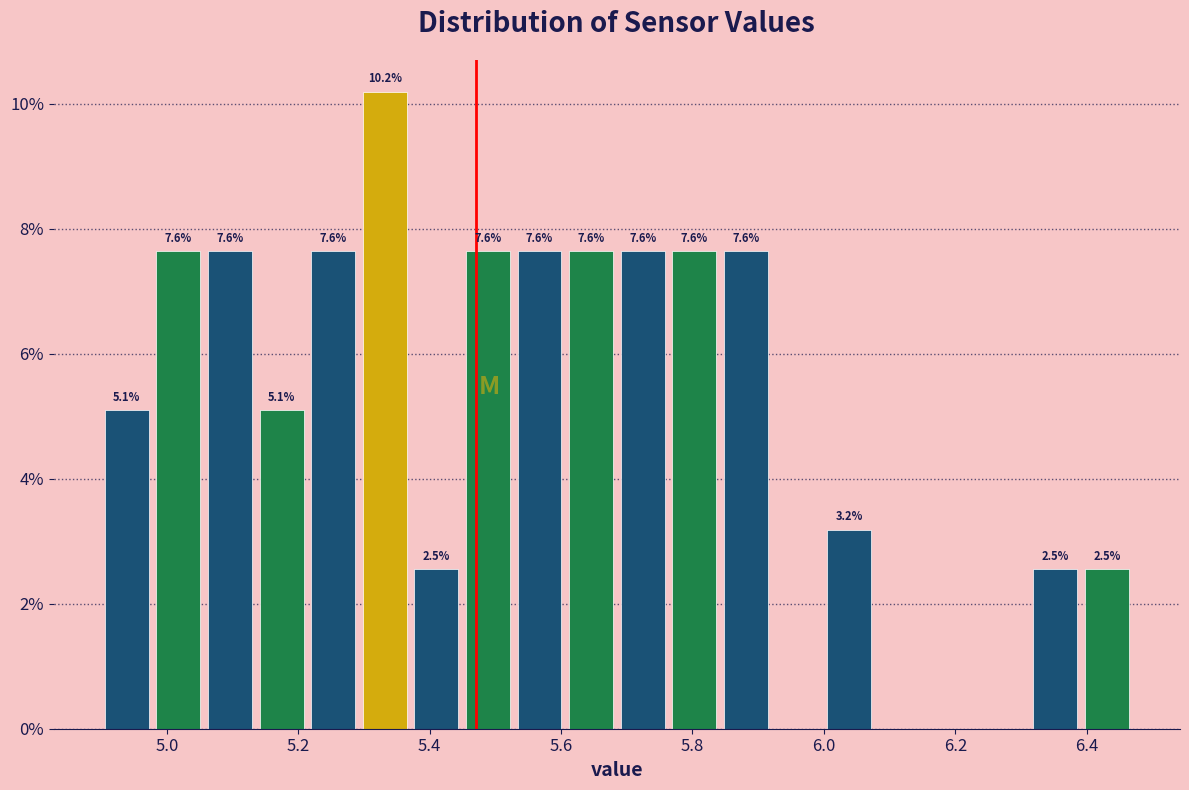

Around what value on the x-axis is the tallest bar? Give the approximate position of its centre, as read against the axis.

5.34